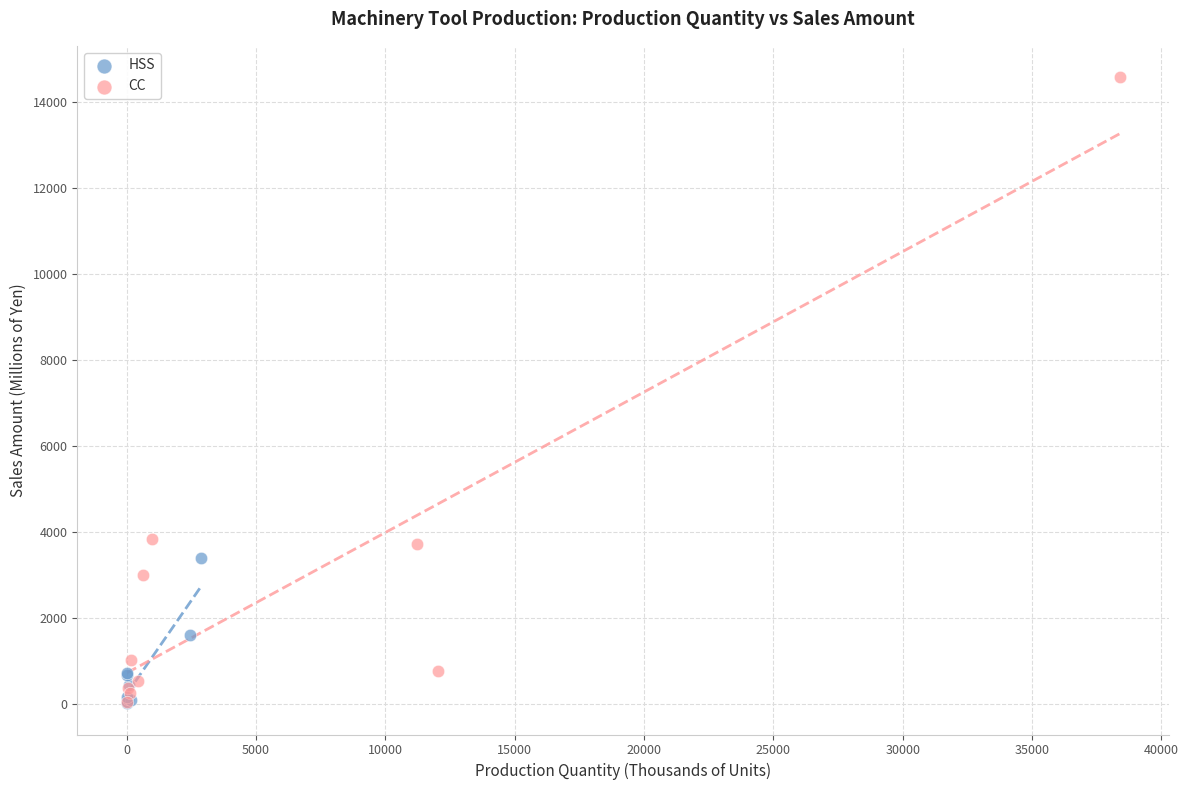

Which series reaches the maximum Y coordinate?

CC